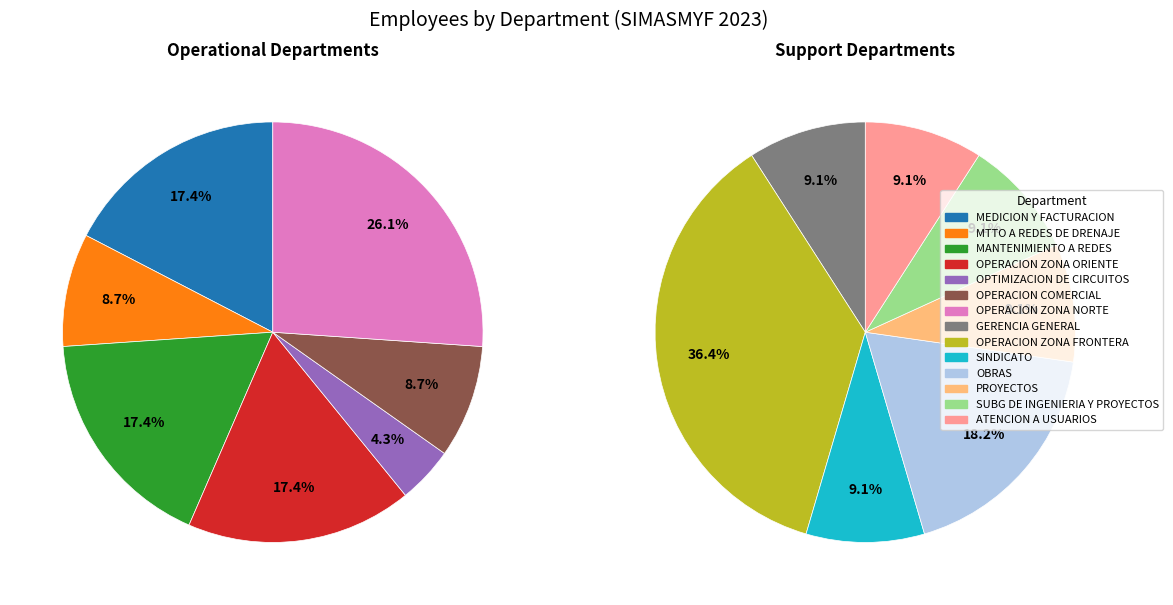

What is the change in value from OPERACION COMERCIAL to ATENCION A USUARIOS?

-1